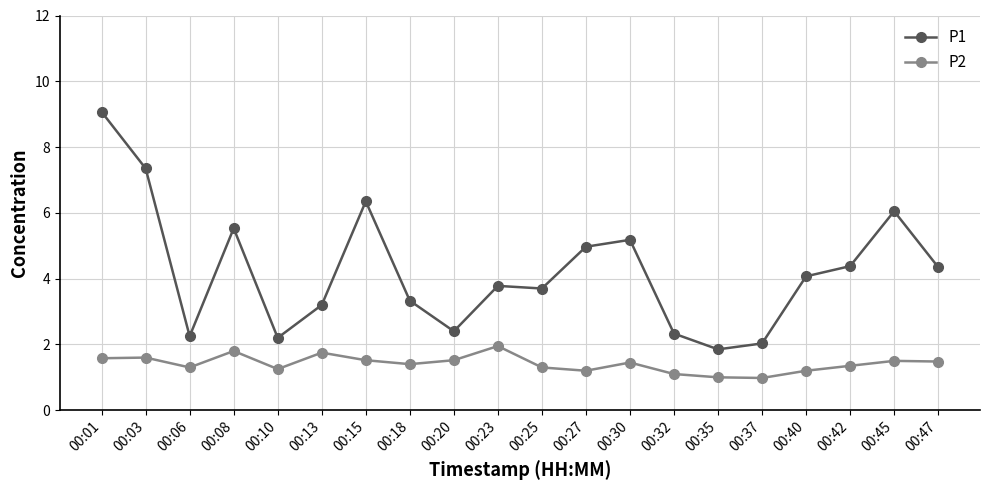

What is the sum of the P2 values at 00:25 and 00:03?

2.9